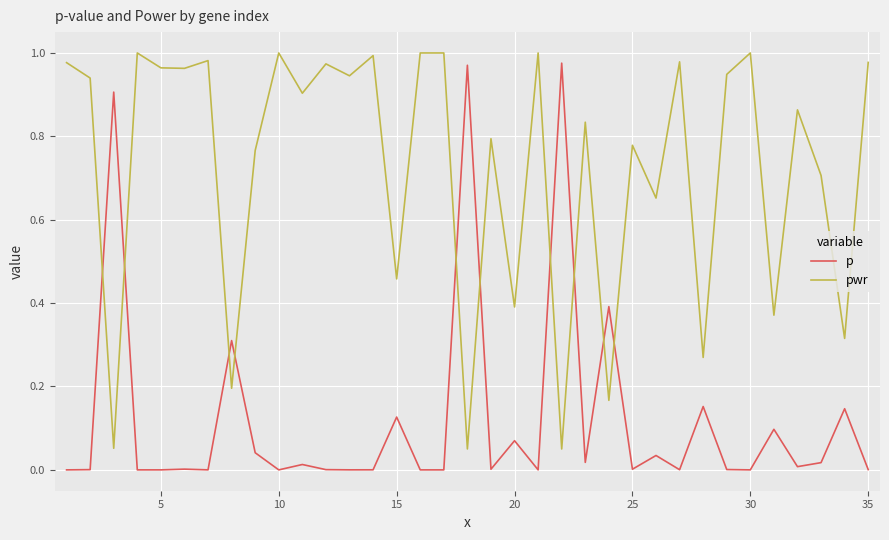

List the series in order of their overall mean, lowest first.

p, pwr